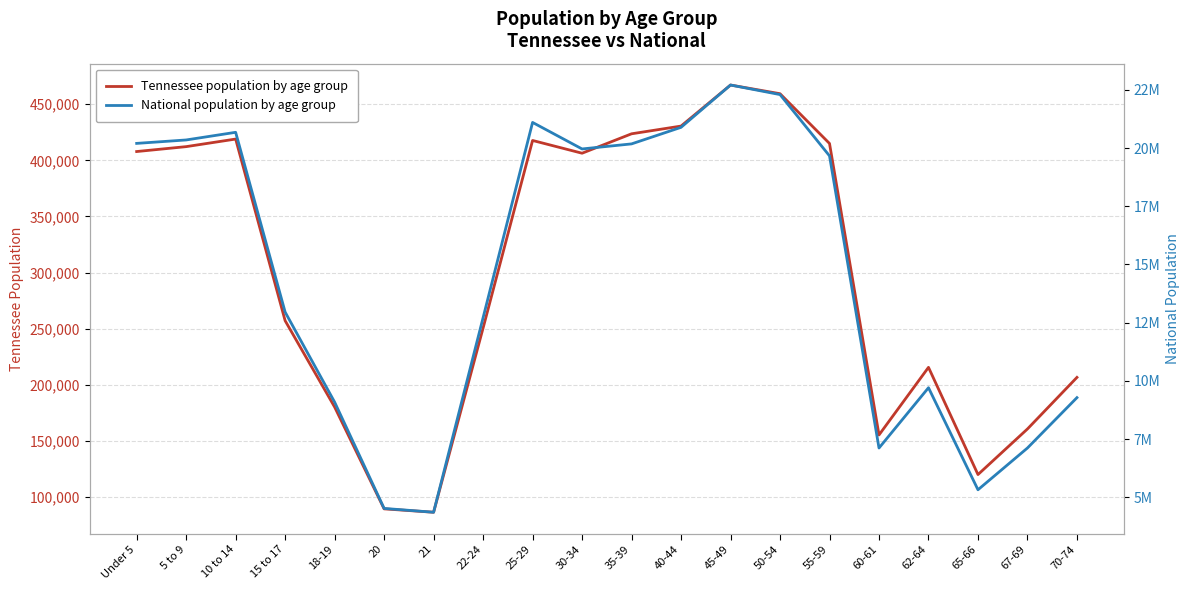

True or false: Tennessee population by age group has more than 0 interior local peaks.

True